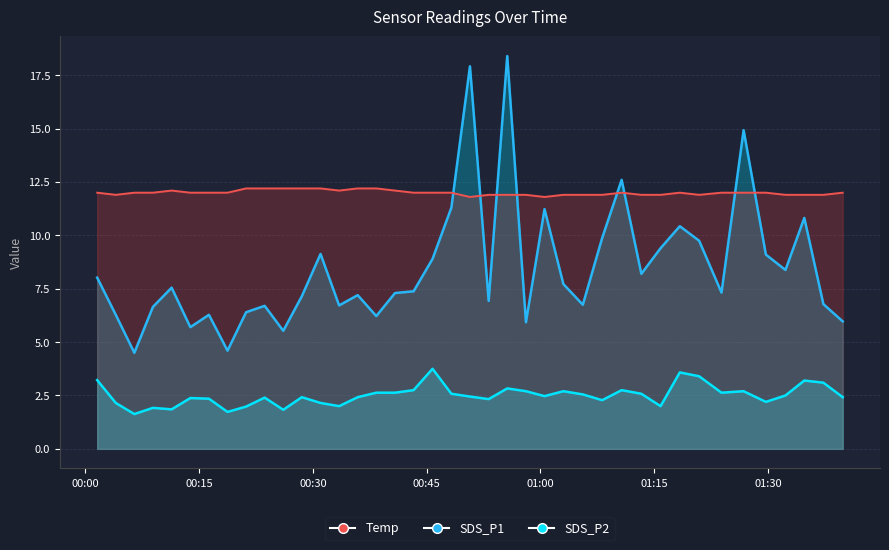

How many interior local peaks does the SDS_P1 series have?

12